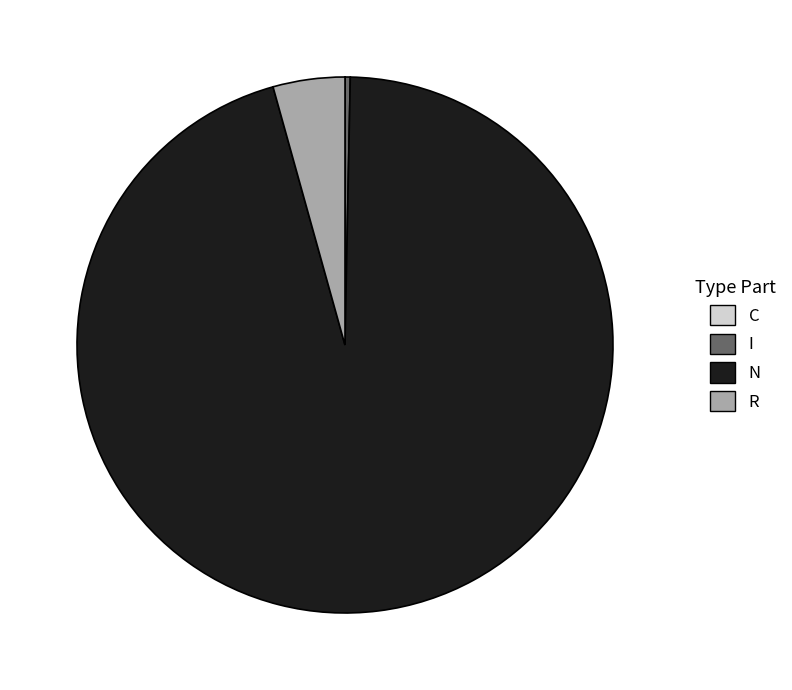

What is the largest slice in the pie chart?

N